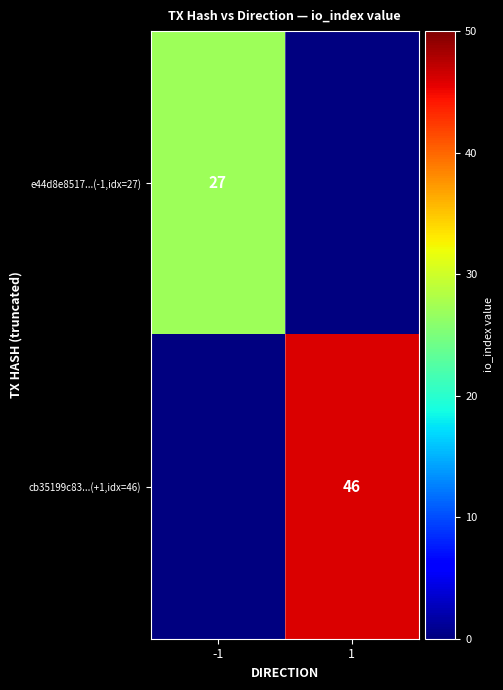

At how many categories does at least one series exceed 42?

1